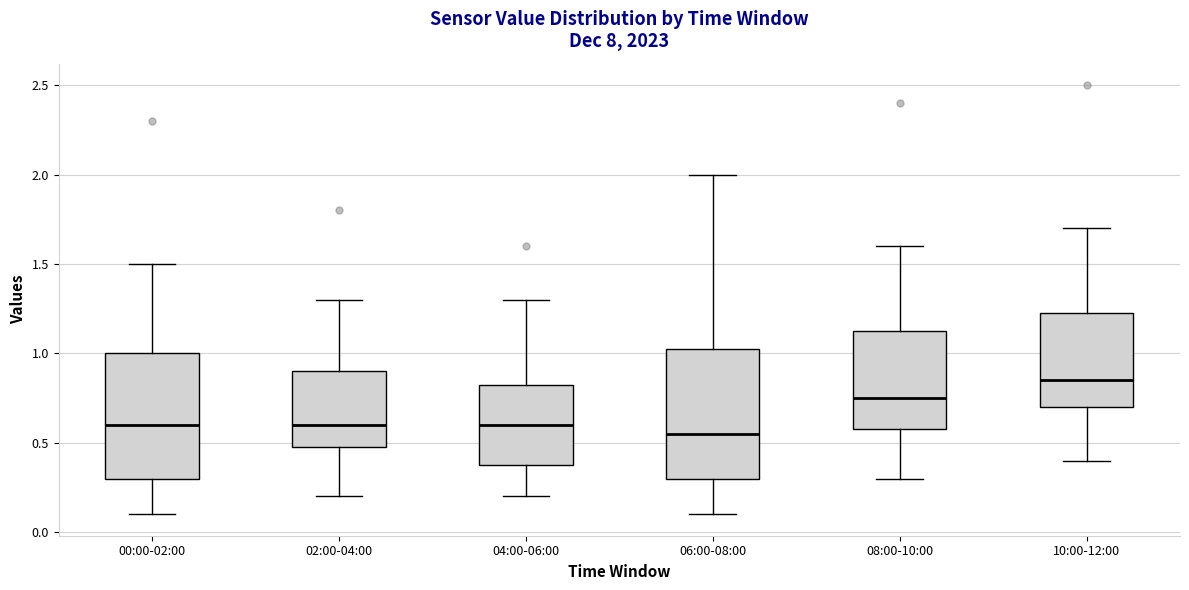

Where does the lower whisker of the box for 04:00-06:00 end on the y-axis? The values are not printed on the chart, so give them approximately, as read against the axis.

0.20